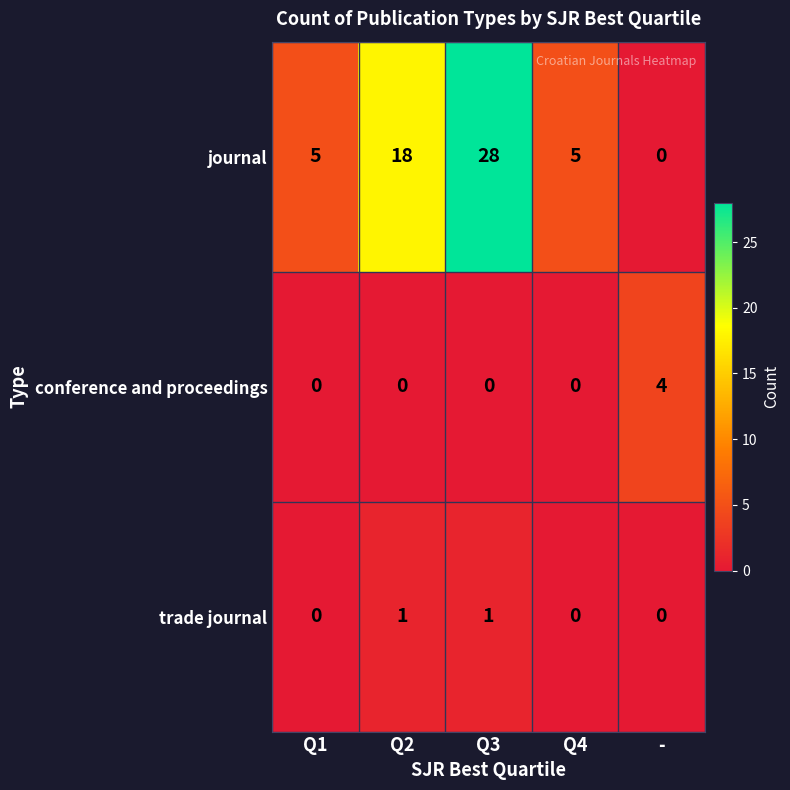

Count the number of categories in the chart.

5